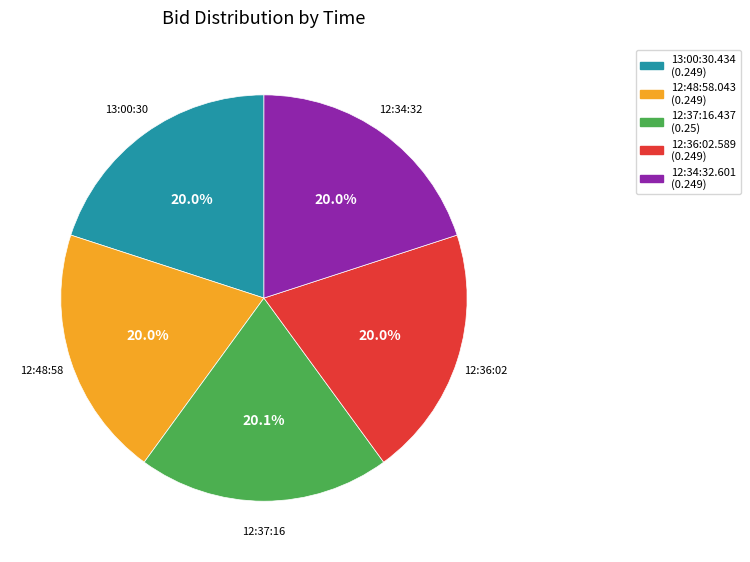

Count the number of slices in the pie.

5